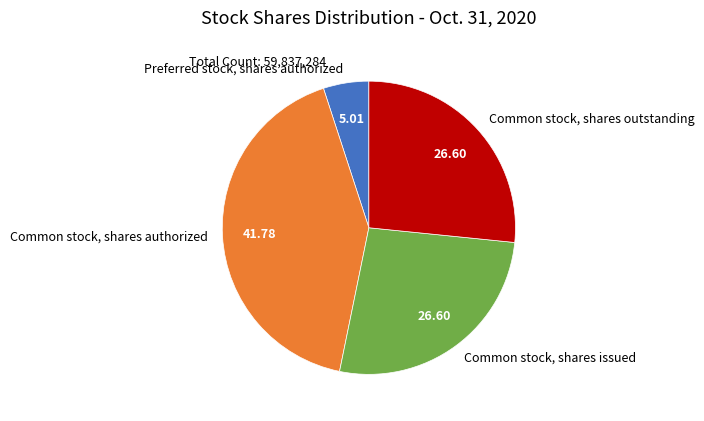

Do Common stock, shares outstanding and Preferred stock, shares authorized together represent more than half of the pie?

No